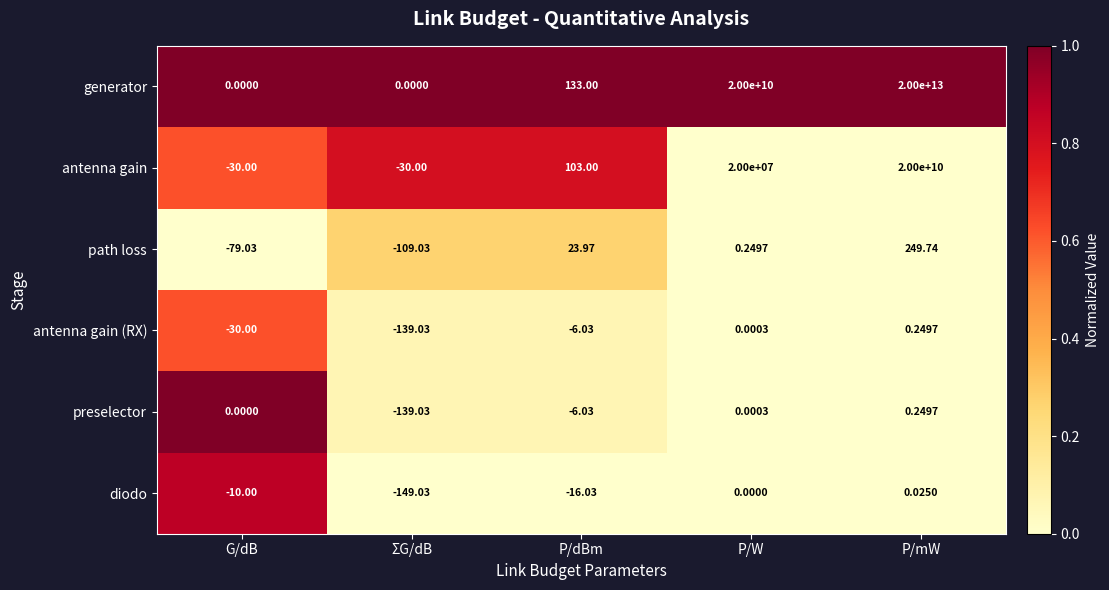

Which label corresponds to the largest value in the chart?

P/mW